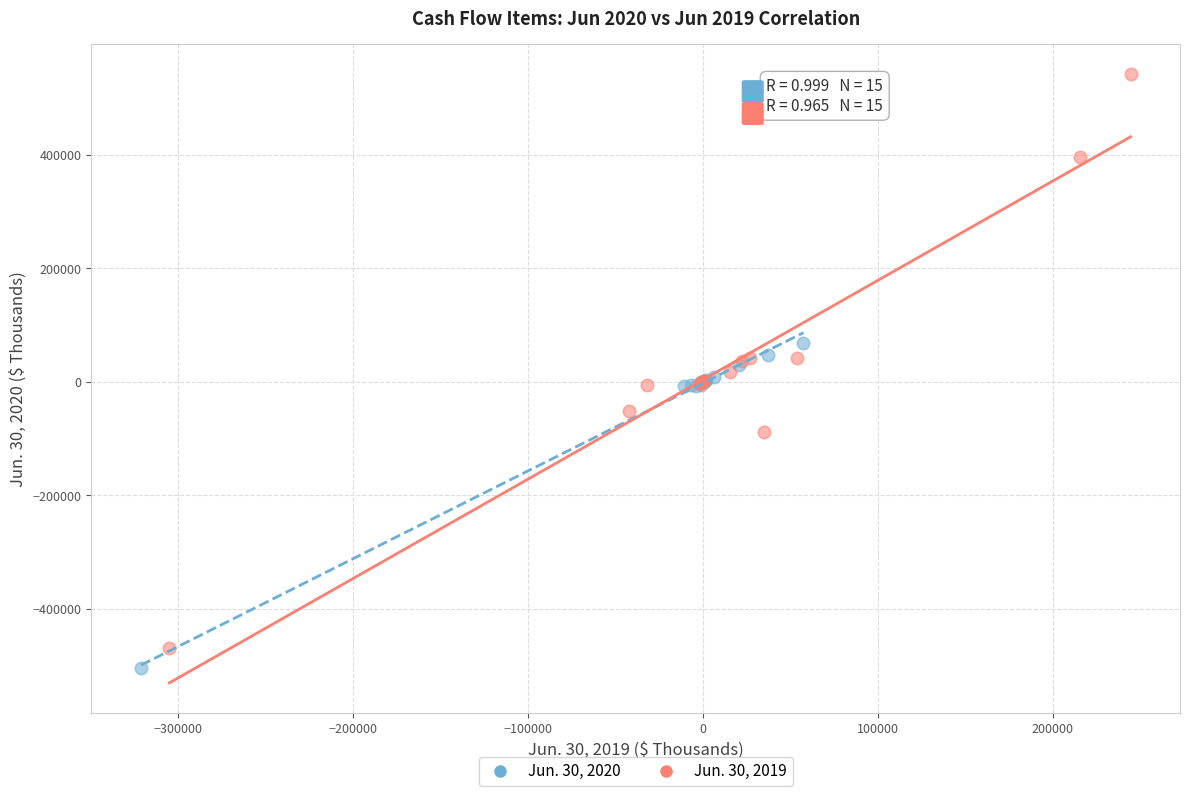

What are all the series names shown in the legend?

Jun. 30, 2020, Jun. 30, 2019